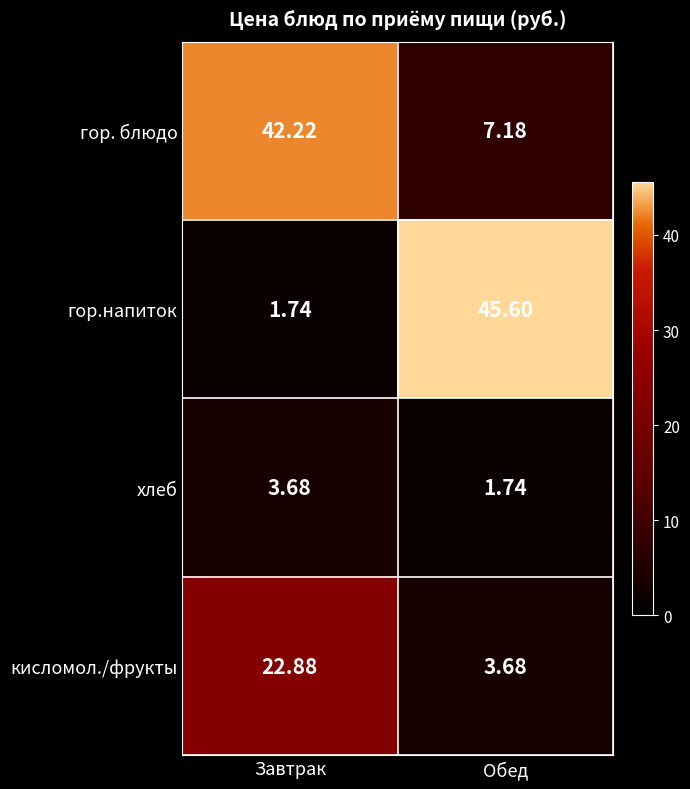

Is the value of хлеб at Завтрак greater than the value of кисломол./фрукты at Завтрак?

No